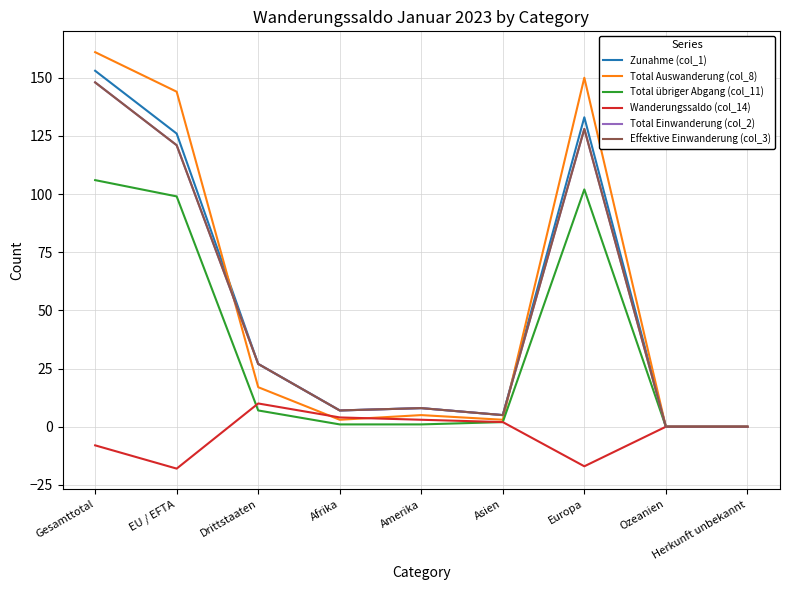

What is the maximum value shown in the chart?

161